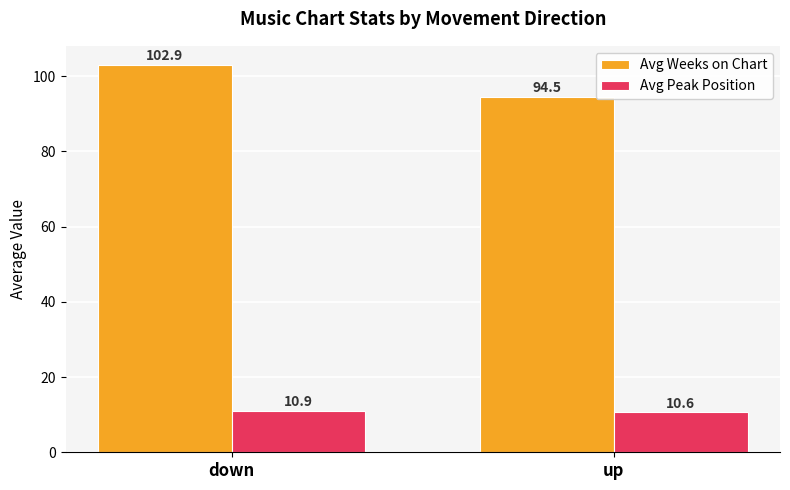

The value of Avg Weeks on Chart at down is 136.2. True or false?

False